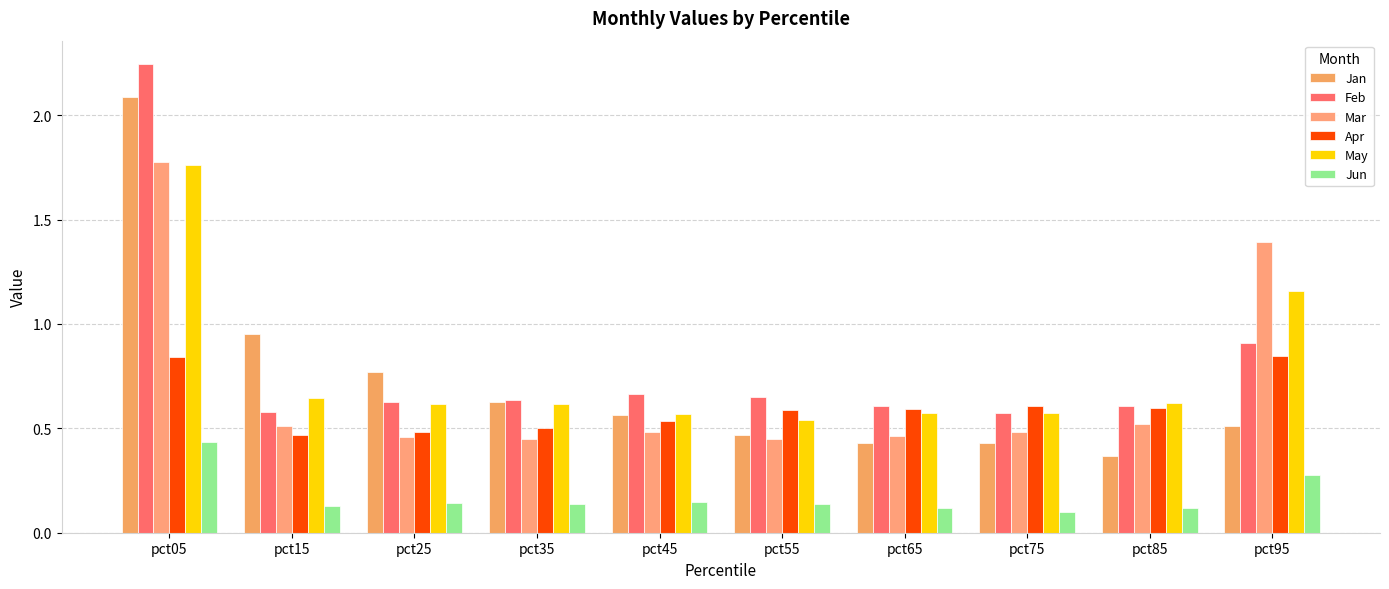

Count the number of data series in this chart.

6